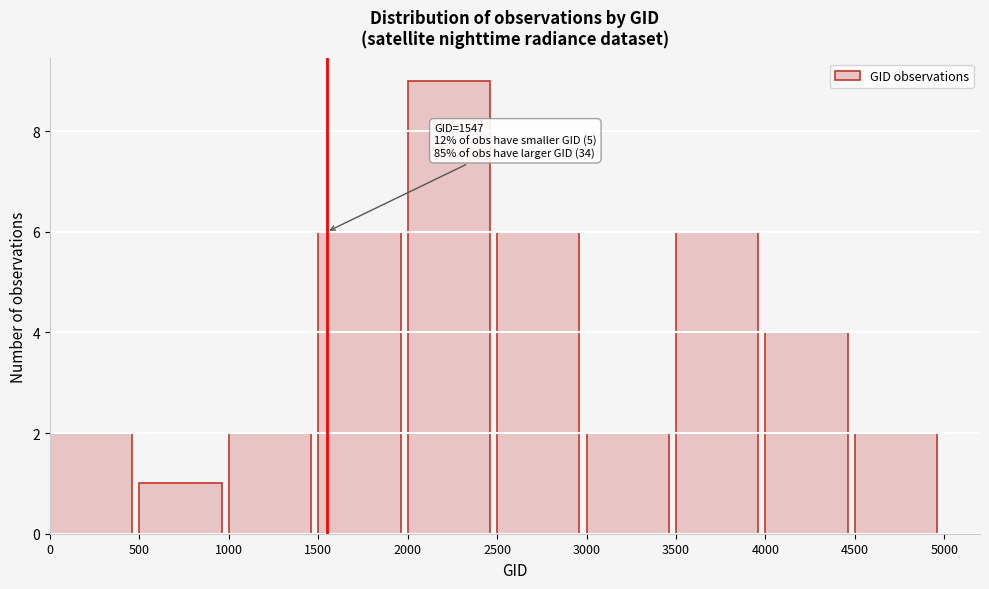

Over which range of the x-axis is the bar tallest?

2000 to 2500